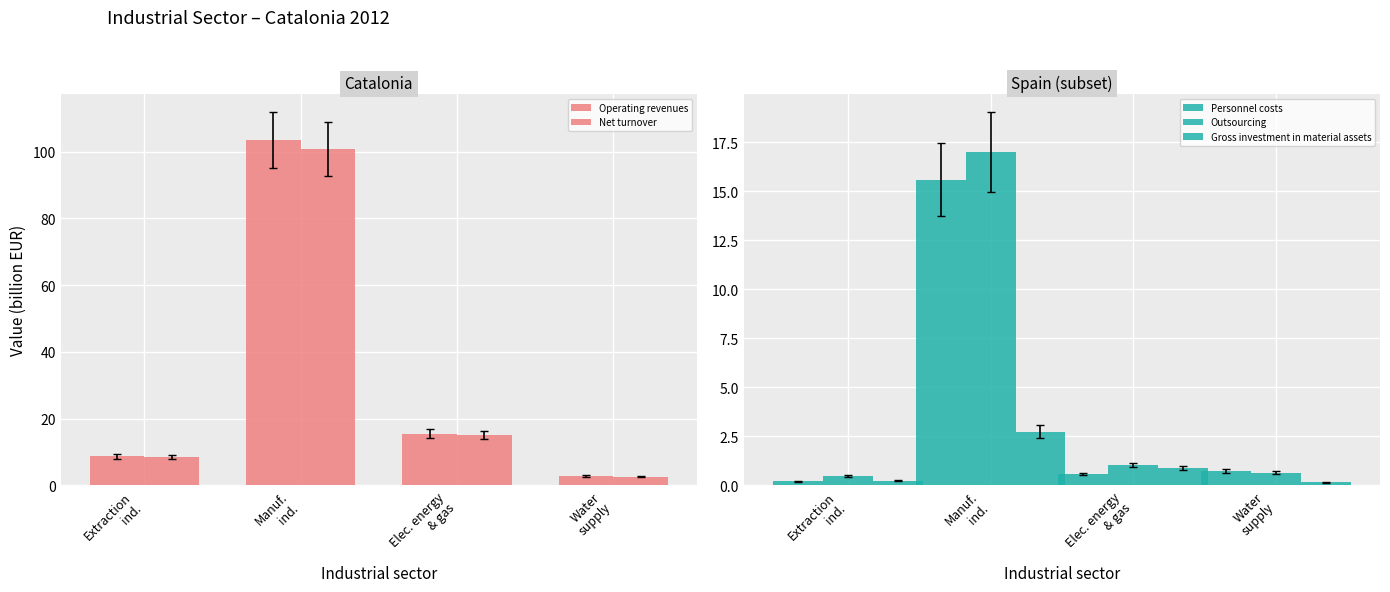

True or false: Operating revenues has a value of 2.8 at Water
supply.

True